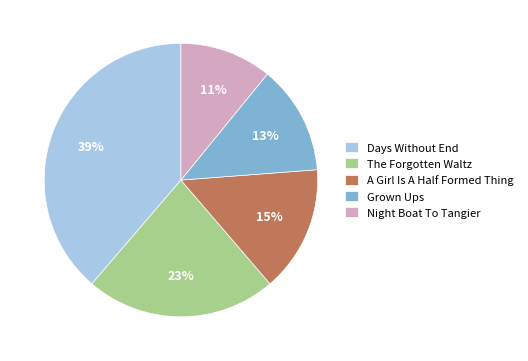

The Days Without End slice represents 39% of the pie. True or false?

True